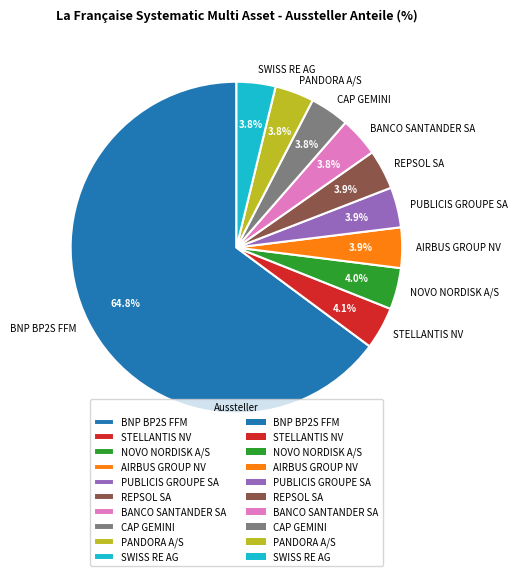

The SWISS RE AG slice represents 4% of the pie. True or false?

True